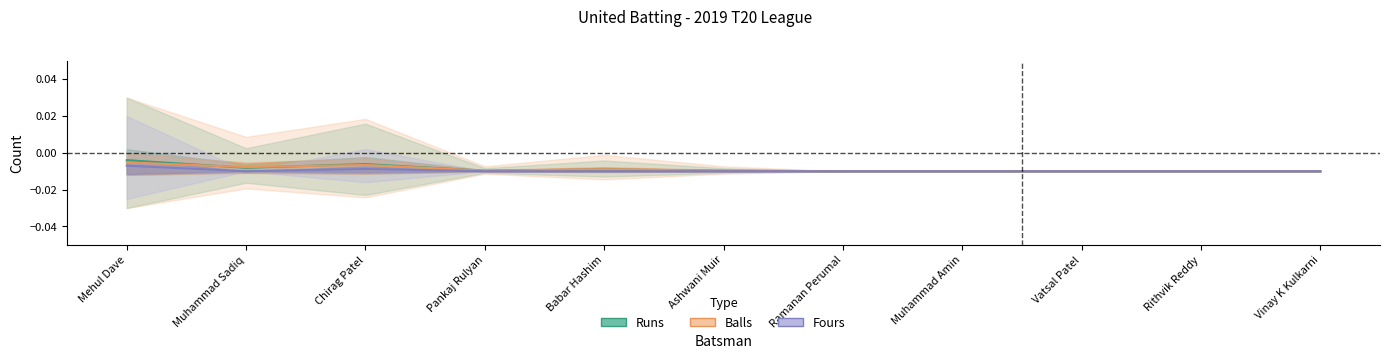

True or false: Runs and Fours intersect in this chart.

False